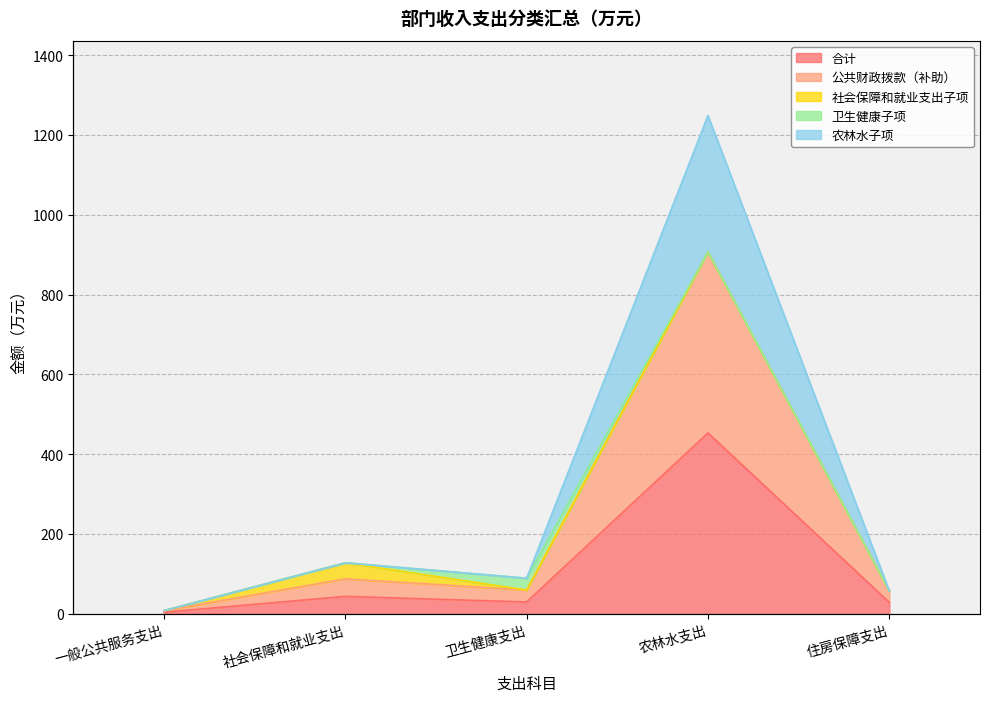

What is the sum of all 合计 values?

559.9